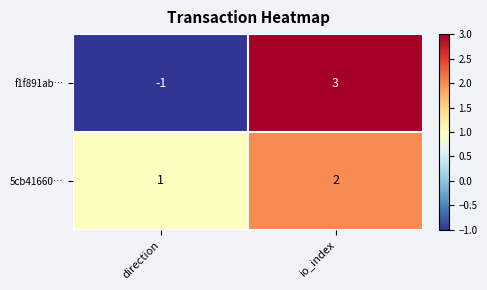

What is the spread (max minus min) of values at io_index?

1